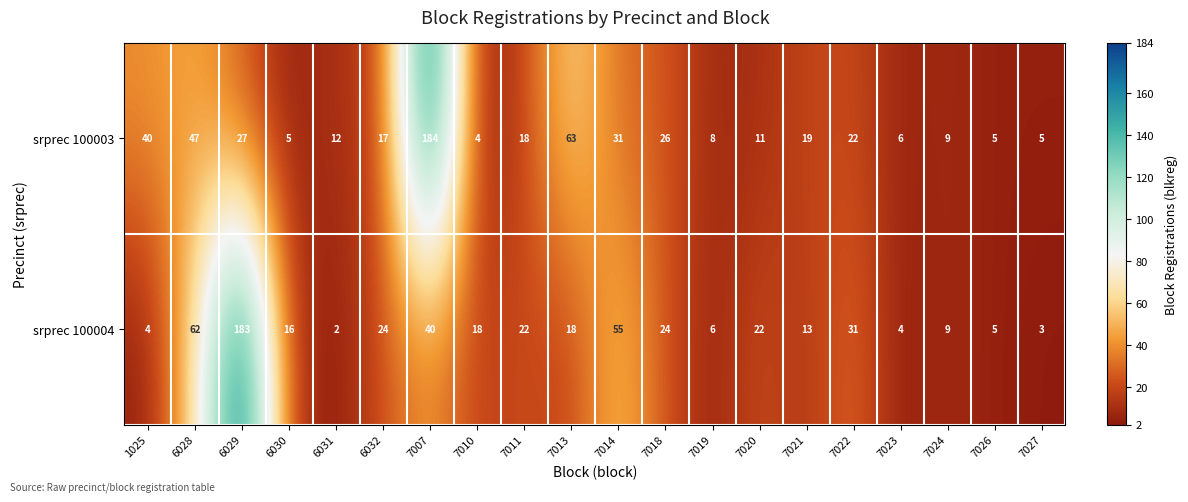

Which series has the largest range (max minus min)?

srprec 100004